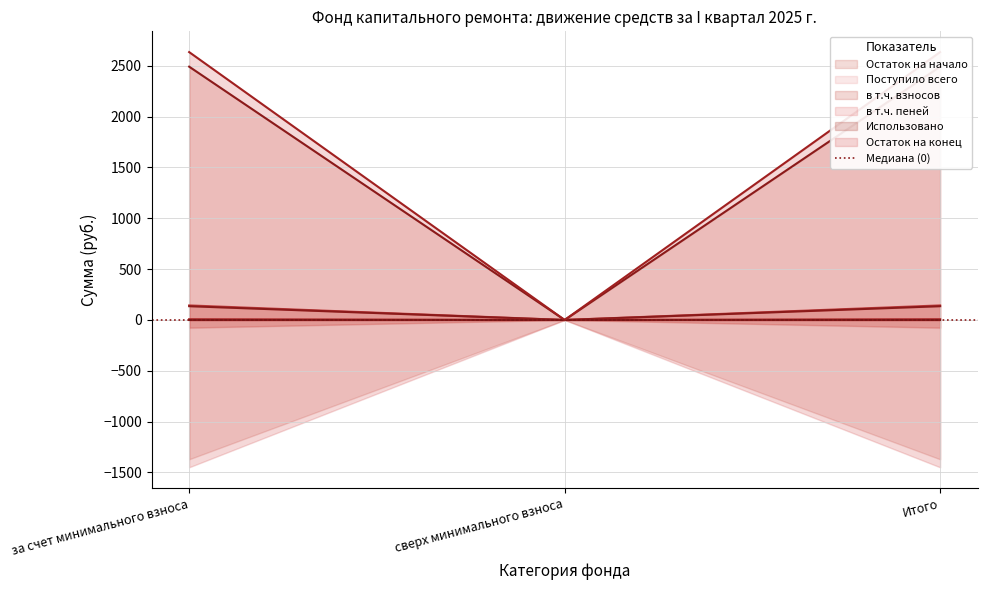

Which series has the widest spread of values?

в т.ч. взносов